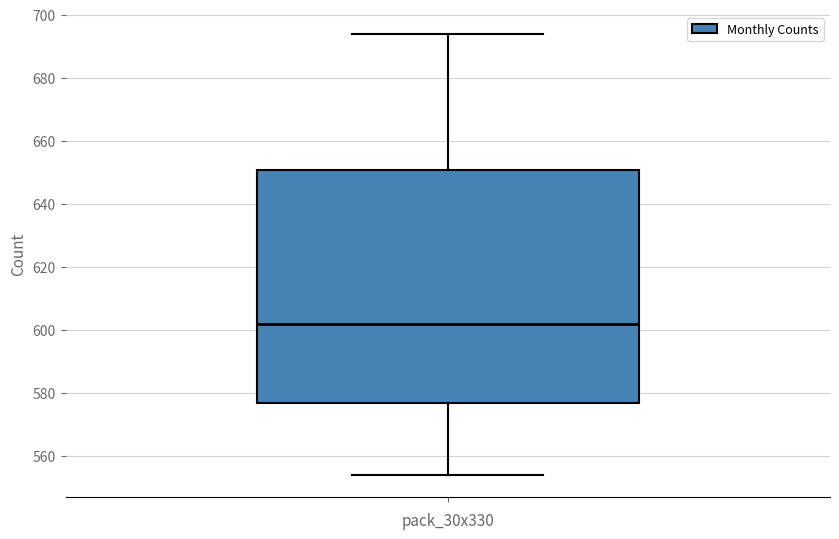

Read this box plot against the y-axis: the position of the median line, the range covered by the box, and the ends of both whiskers. The values are not printed on the chart, so give them approximately, as read against the axis.

median 602, box 576 to 650, whiskers 554 to 694